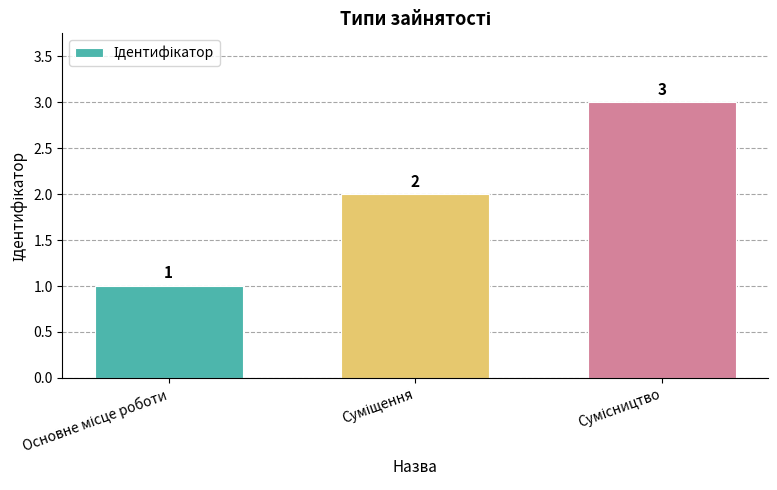

Does the chart contain stacked bars?

No